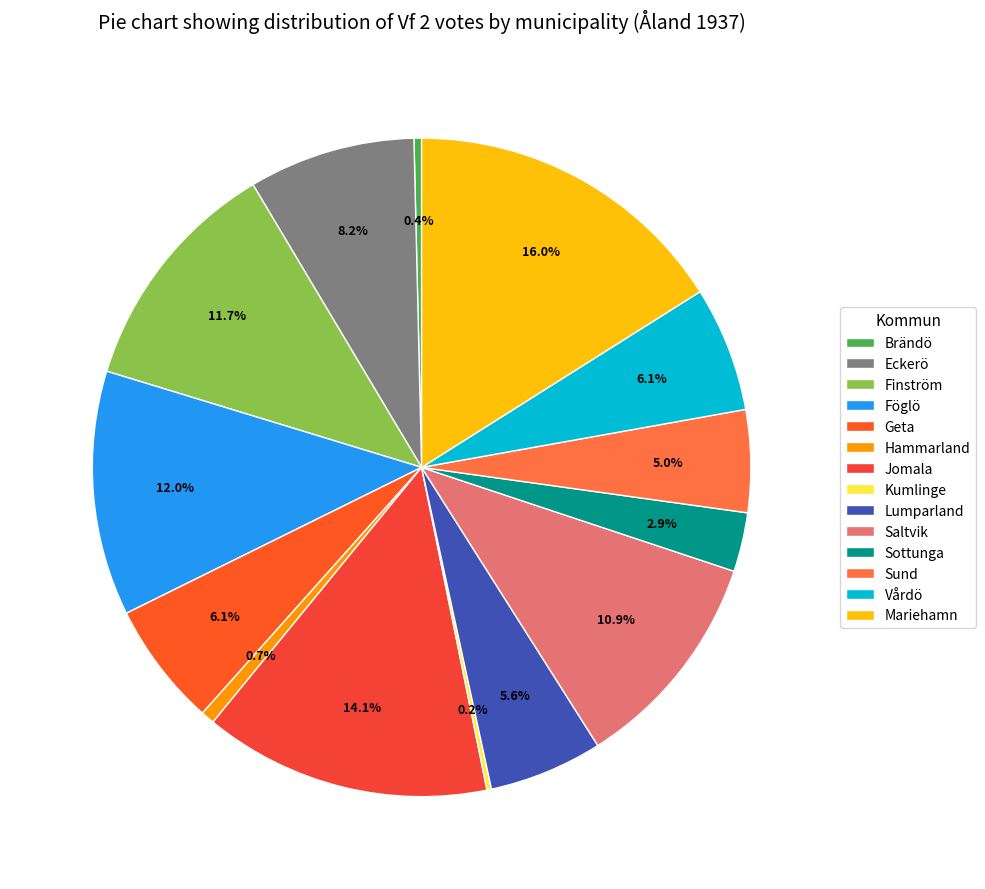

What is the largest slice in the pie chart?

Mariehamn